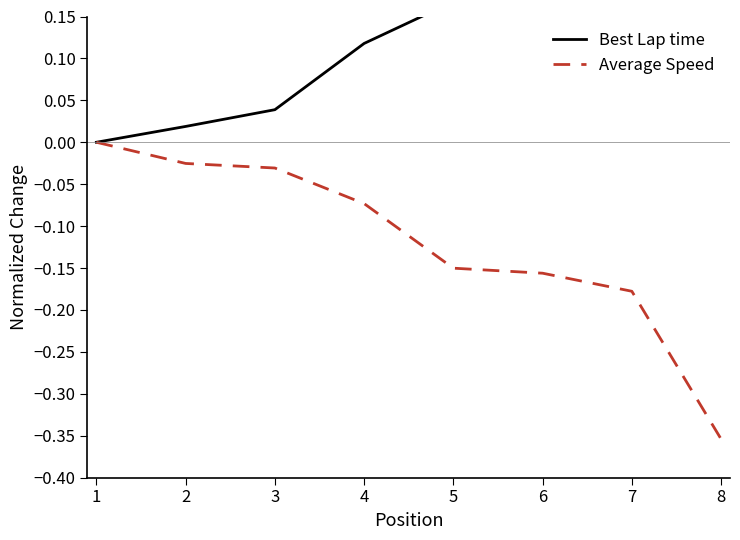

Is it true that Average Speed equals -0.1 at 8?

False